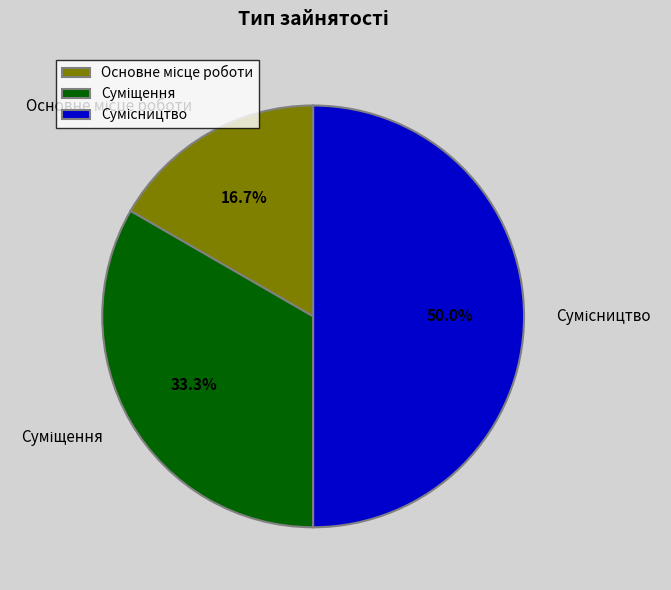

What is the change in value from Основне місце роботи to Суміщення?

+1